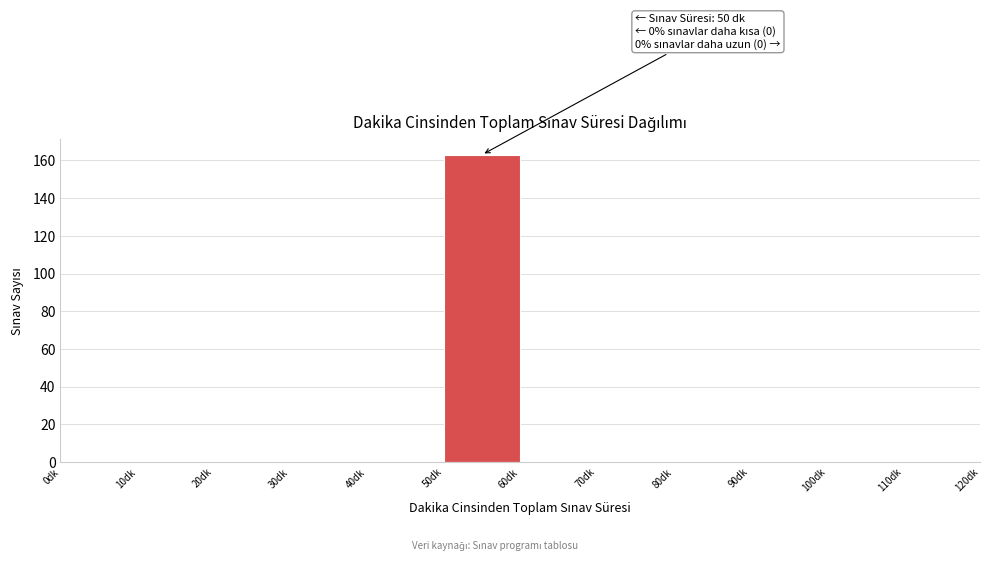

Over which range of the x-axis is the bar tallest?

50 to 60